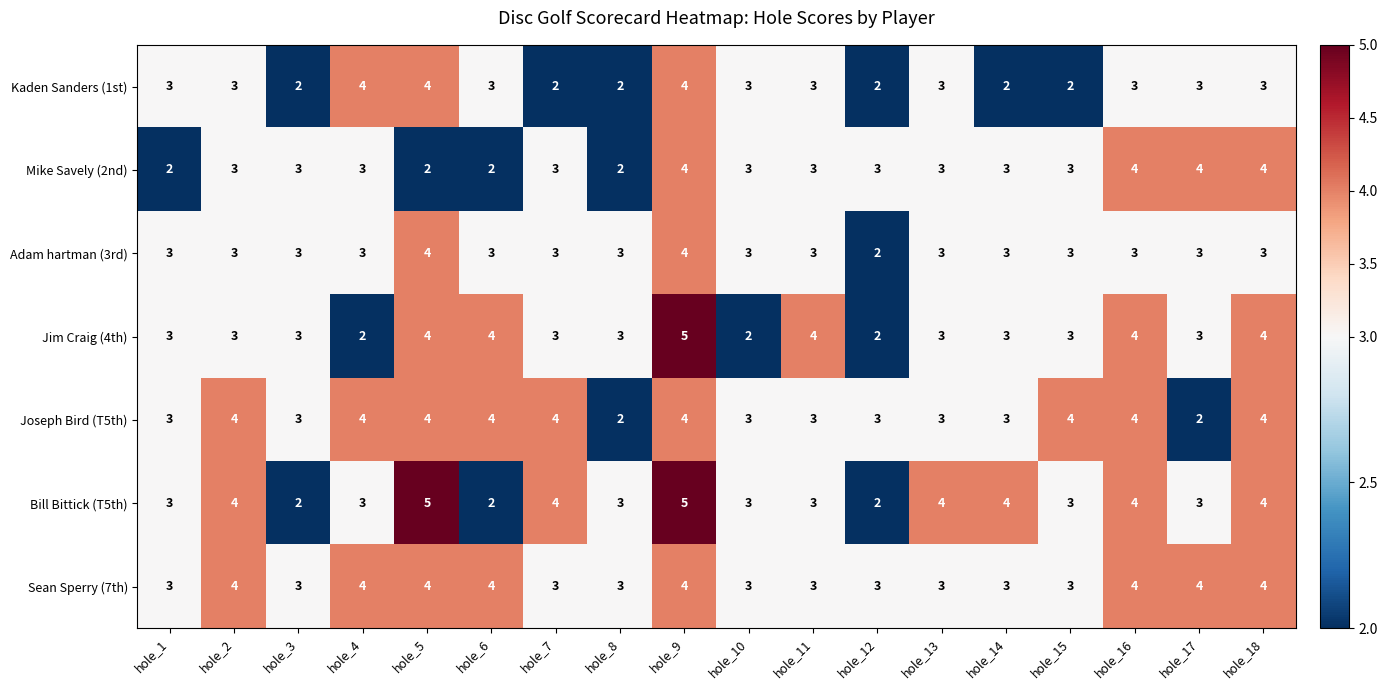

The value of Joseph Bird (T5th) at hole_9 is 7. True or false?

False